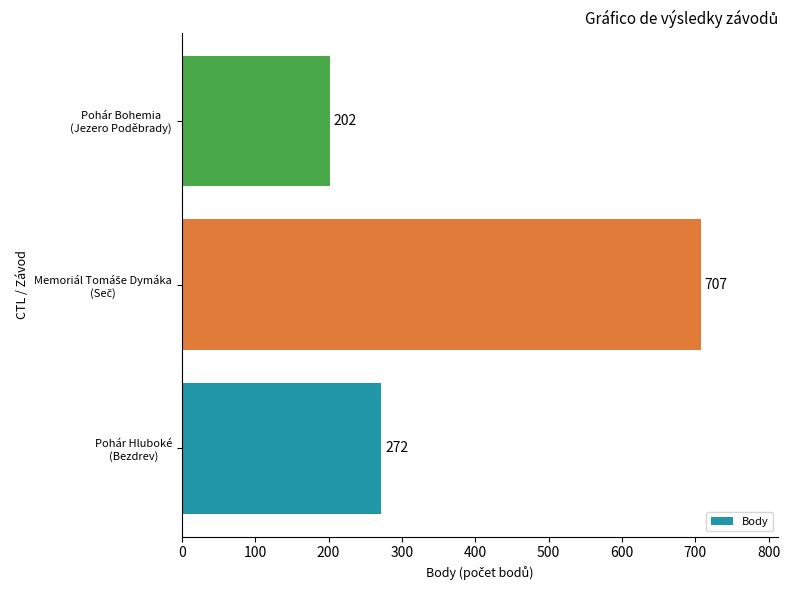

What is the difference between the maximum and minimum values?

505